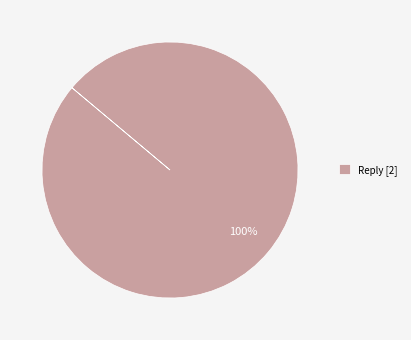

Rank the categories by value from highest to lowest.

Reply [2]